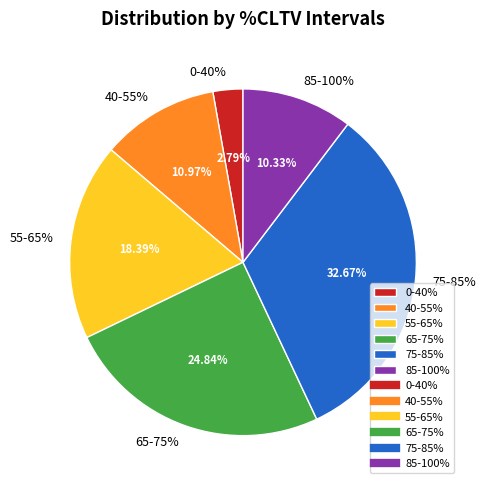

Does 40.01-45 represent more than half of the total?

No